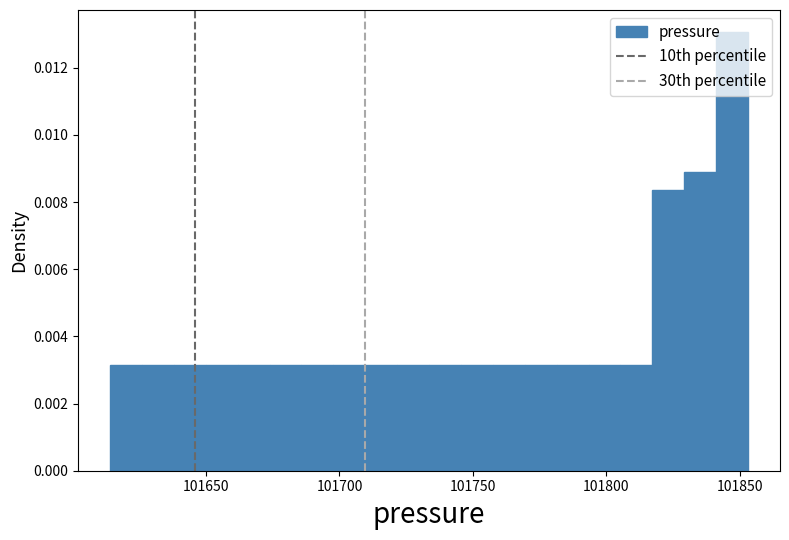

Around what value on the x-axis is the tallest bar? Give the approximate position of its centre, as read against the axis.

101845